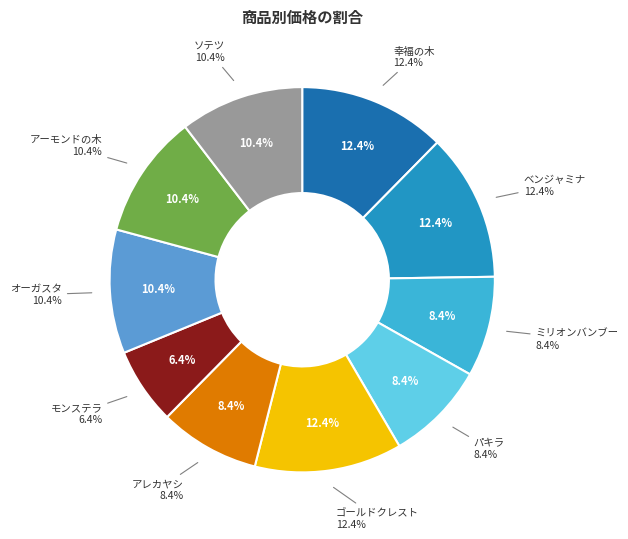

What is the ratio of the value at アーモンドの木 to the value at ソテツ?

1.0